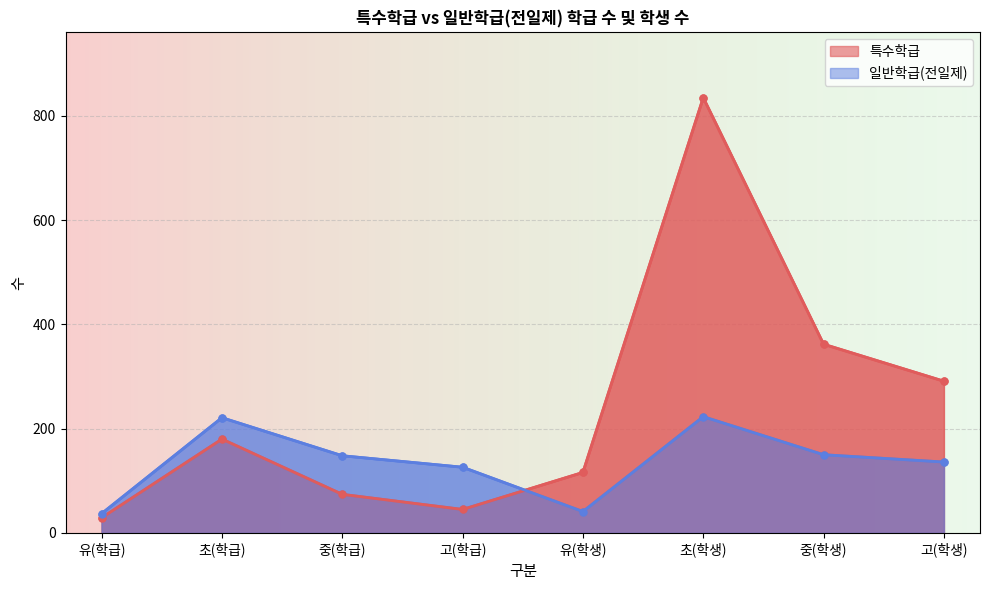

Which has a higher value, 유(학생) or 고(학급)?

유(학생)